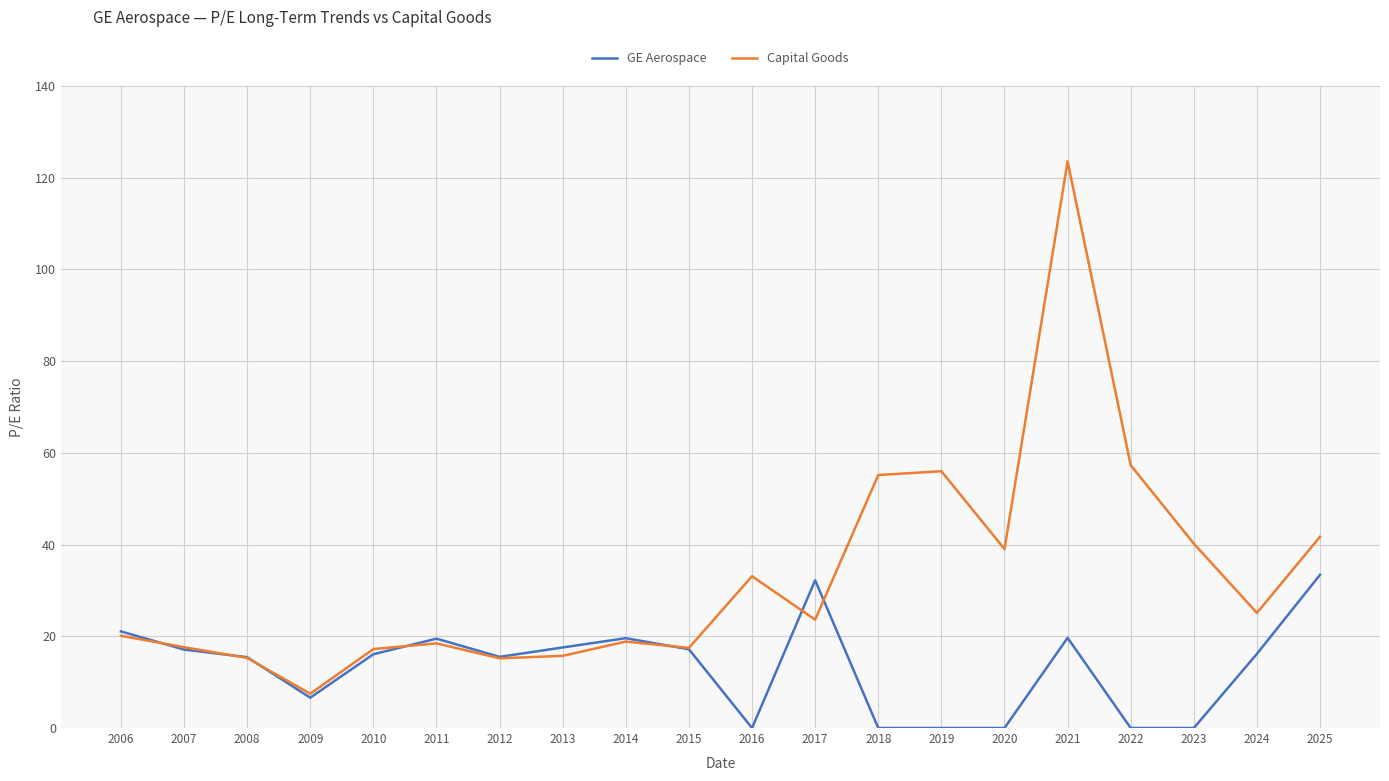

Is it true that GE Aerospace equals 26.5 at 2021?

False